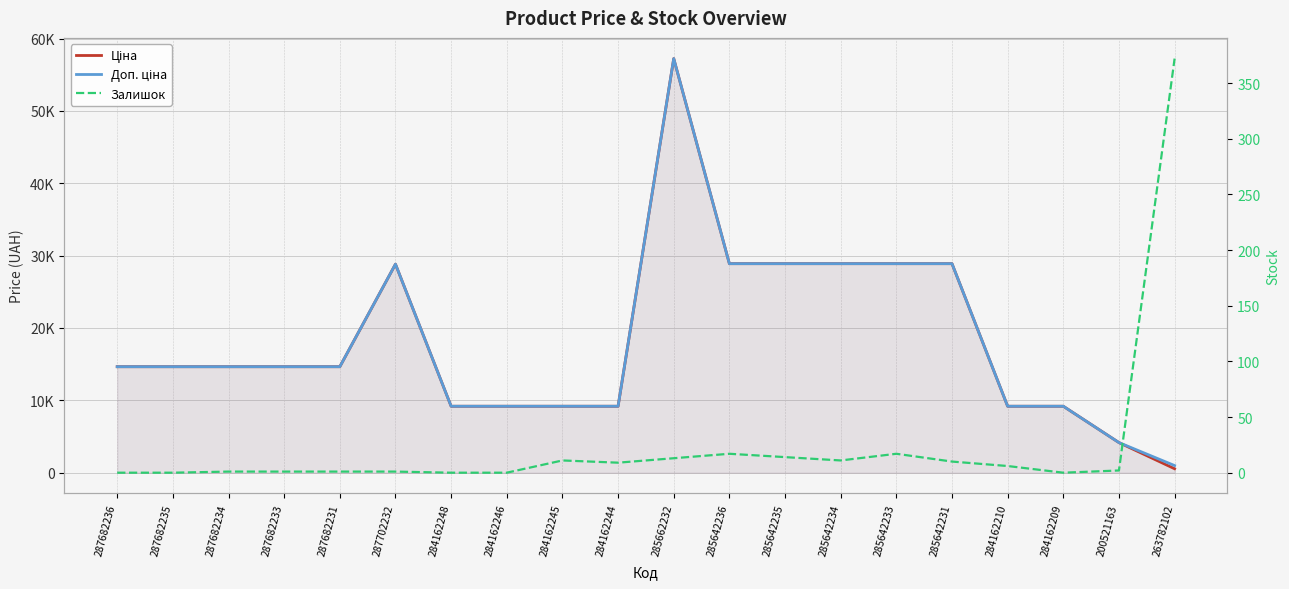

List the labels in order of Ціна value, largest first.

285662232, 285642236, 285642235, 285642234, 285642233, 285642231, 287702232, 287682236, 287682235, 287682234, 287682233, 287682231, 284162248, 284162246, 284162245, 284162244, 284162210, 284162209, 200521163, 263782102